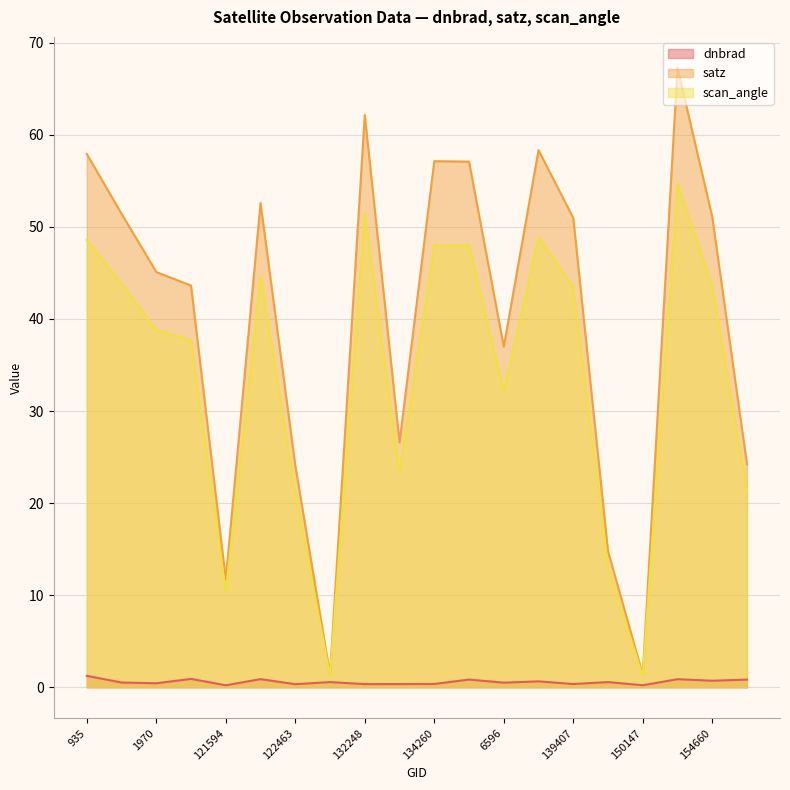

What is the difference between the highest and lowest values at 137268?

56.2